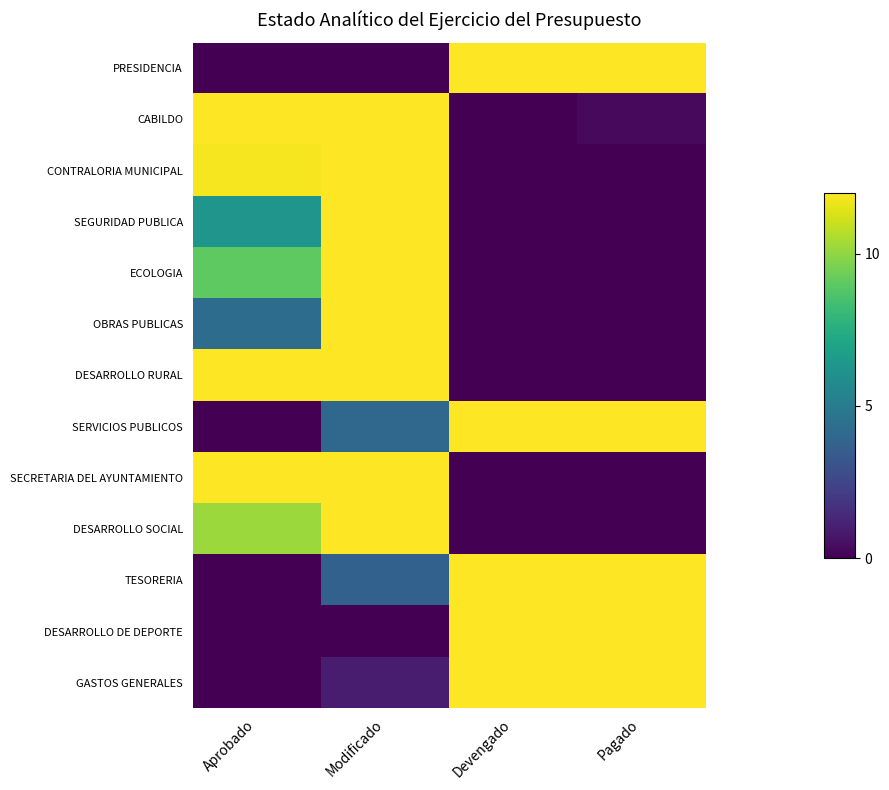

Reading left to right, transcribe all the data shown in this chart.

PRESIDENCIA: Aprobado=0.0	Modificado=0.0	Devengado=12.0	Pagado=12.0
CABILDO: Aprobado=12.0	Modificado=12.0	Devengado=0.0	Pagado=0.3
CONTRALORIA MUNICIPAL: Aprobado=11.8	Modificado=12.0	Devengado=0.0	Pagado=0.0
SEGURIDAD PUBLICA: Aprobado=6.2	Modificado=12.0	Devengado=0.0	Pagado=0.0
ECOLOGIA: Aprobado=9.0	Modificado=12.0	Devengado=0.0	Pagado=0.0
OBRAS PUBLICAS: Aprobado=4.2	Modificado=12.0	Devengado=0.0	Pagado=0.0
DESARROLLO RURAL: Aprobado=12.0	Modificado=12.0	Devengado=0.0	Pagado=0.0
SERVICIOS PUBLICOS: Aprobado=0.0	Modificado=4.0	Devengado=12.0	Pagado=12.0
SECRETARIA DEL AYUNTAMIENTO: Aprobado=12.0	Modificado=12.0	Devengado=0.0	Pagado=0.0
DESARROLLO SOCIAL: Aprobado=10.2	Modificado=12.0	Devengado=0.0	Pagado=0.0
TESORERIA: Aprobado=0.0	Modificado=3.7	Devengado=12.0	Pagado=12.0
DESARROLLO DE DEPORTE: Aprobado=0.0	Modificado=0.0	Devengado=12.0	Pagado=12.0
GASTOS GENERALES: Aprobado=0.0	Modificado=0.9	Devengado=12.0	Pagado=12.0